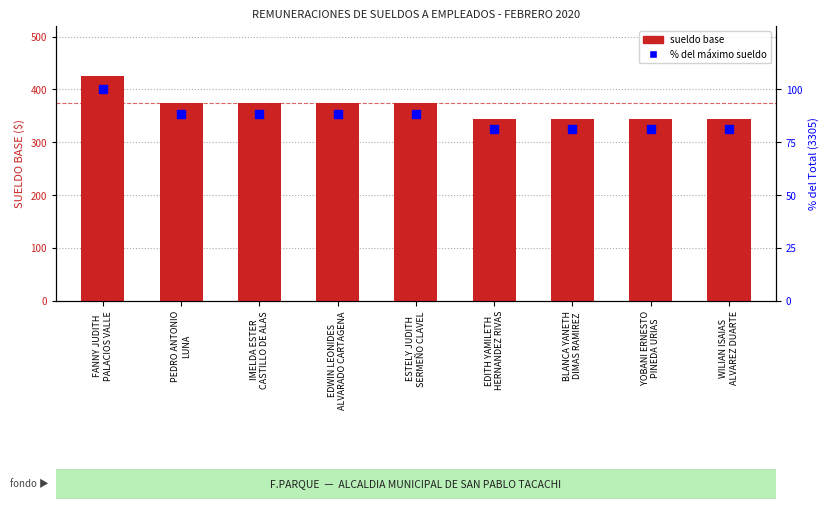

At how many categories does at least one series exceed 208?

9